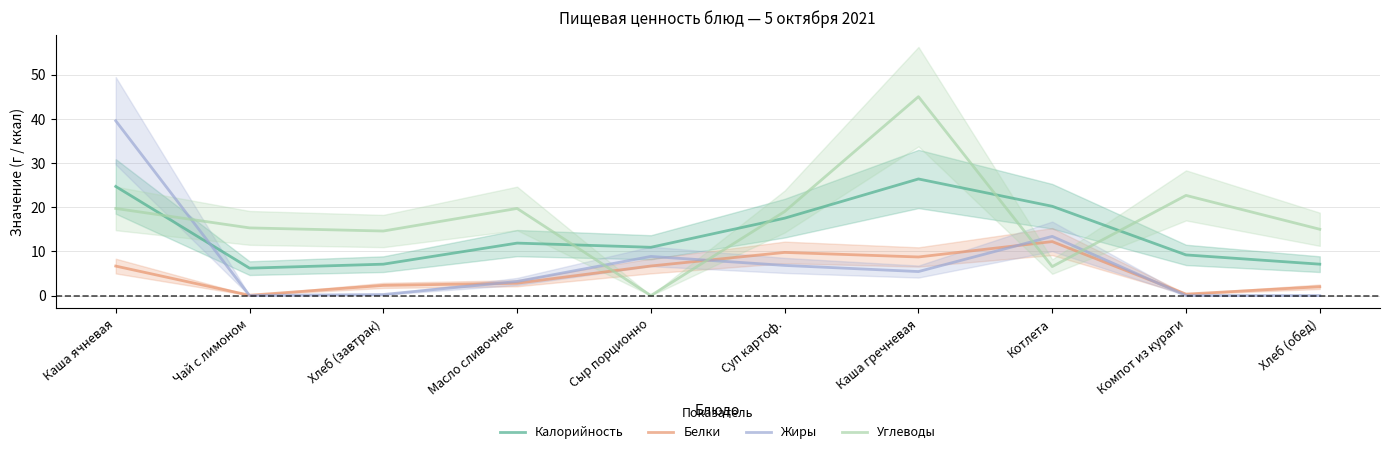

Which category has the lowest value across all series?

Компот из кураги